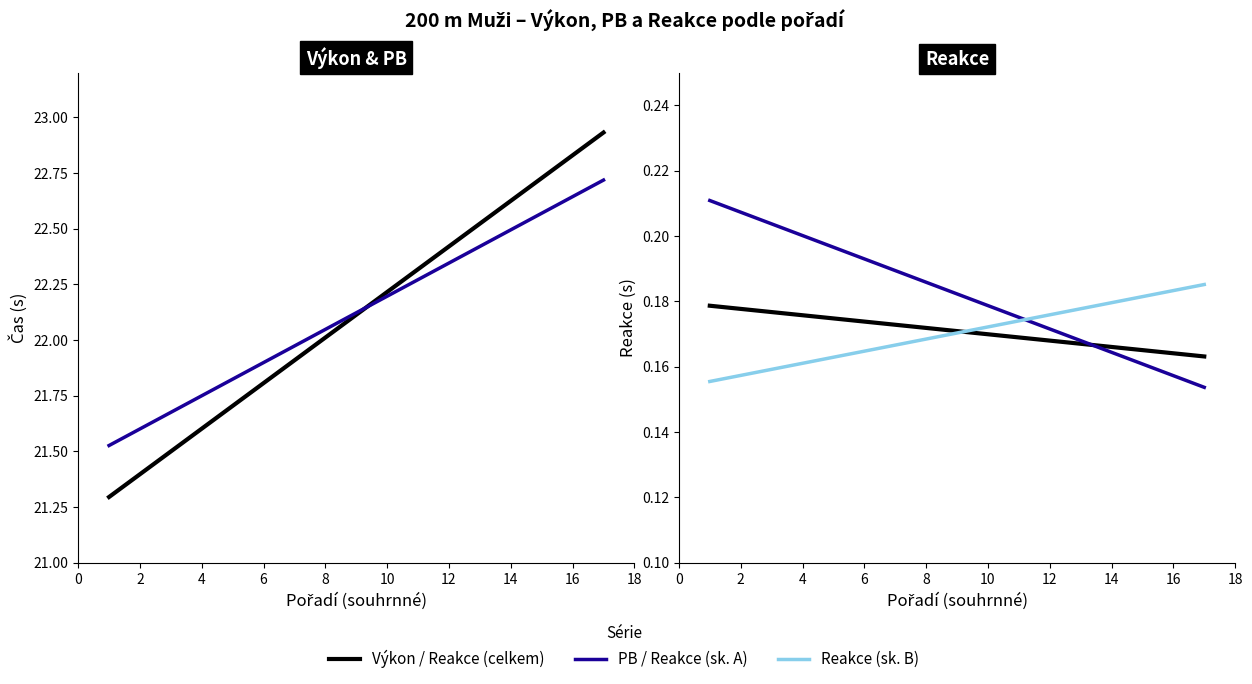

Which series has the largest total across all categories?

PB